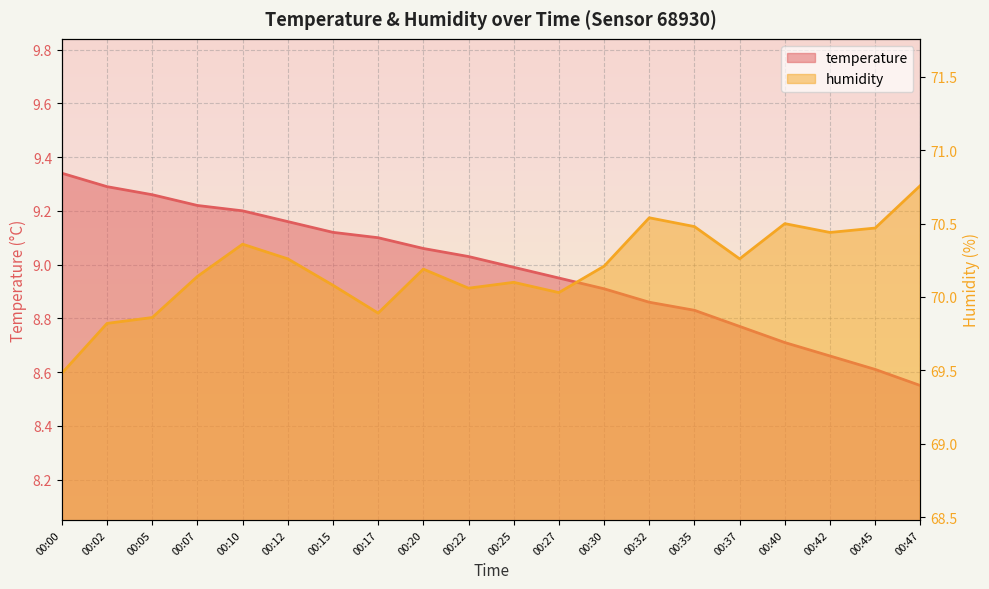

What is the average value of the humidity series?

70.2